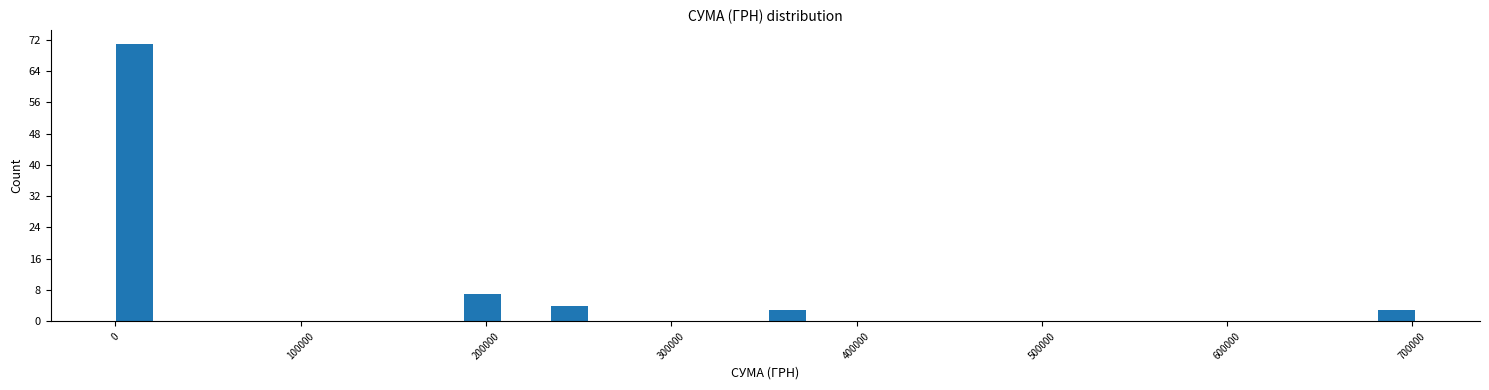

Around what value on the x-axis is the tallest bar? Give the approximate position of its centre, as read against the axis.

10000